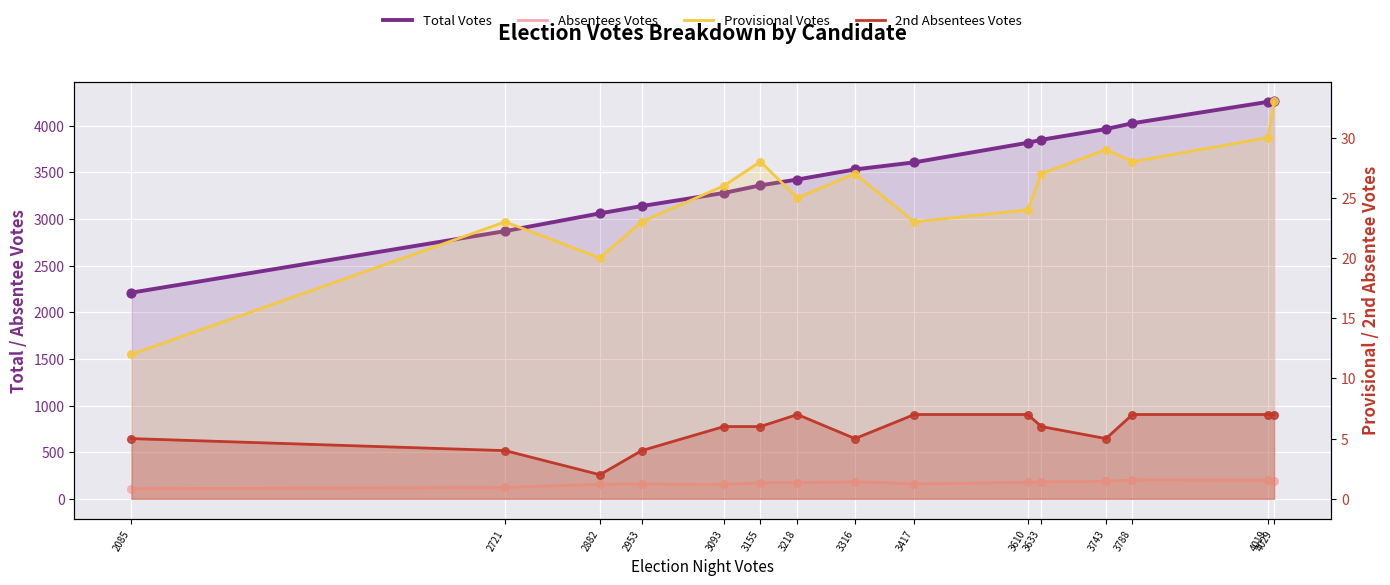

At which category is the sum across all series the highest?

4019